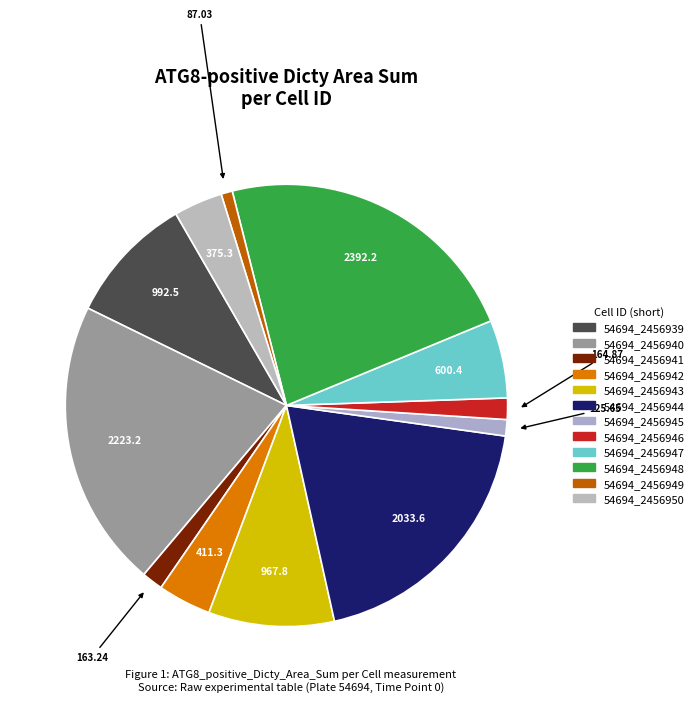

What percentage is the 54694_2456950 slice, to the nearest percent?

4%